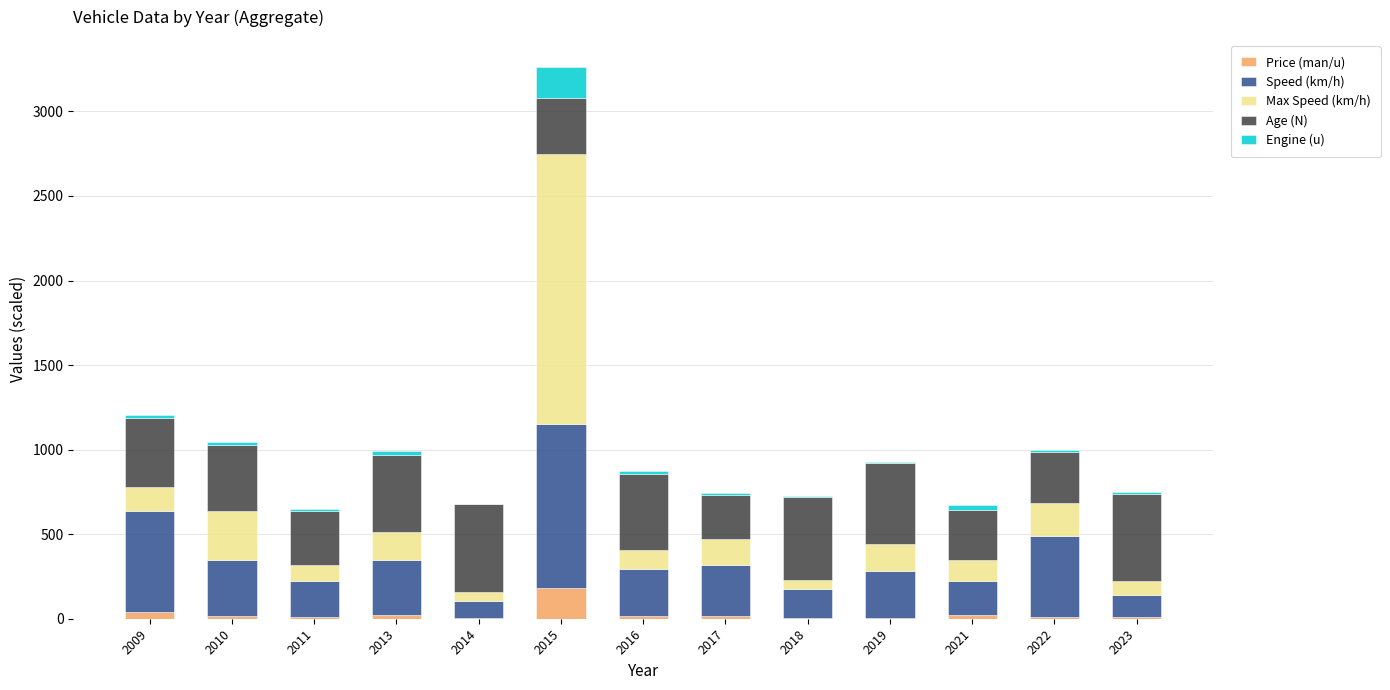

At which category is the sum across all series the highest?

2015